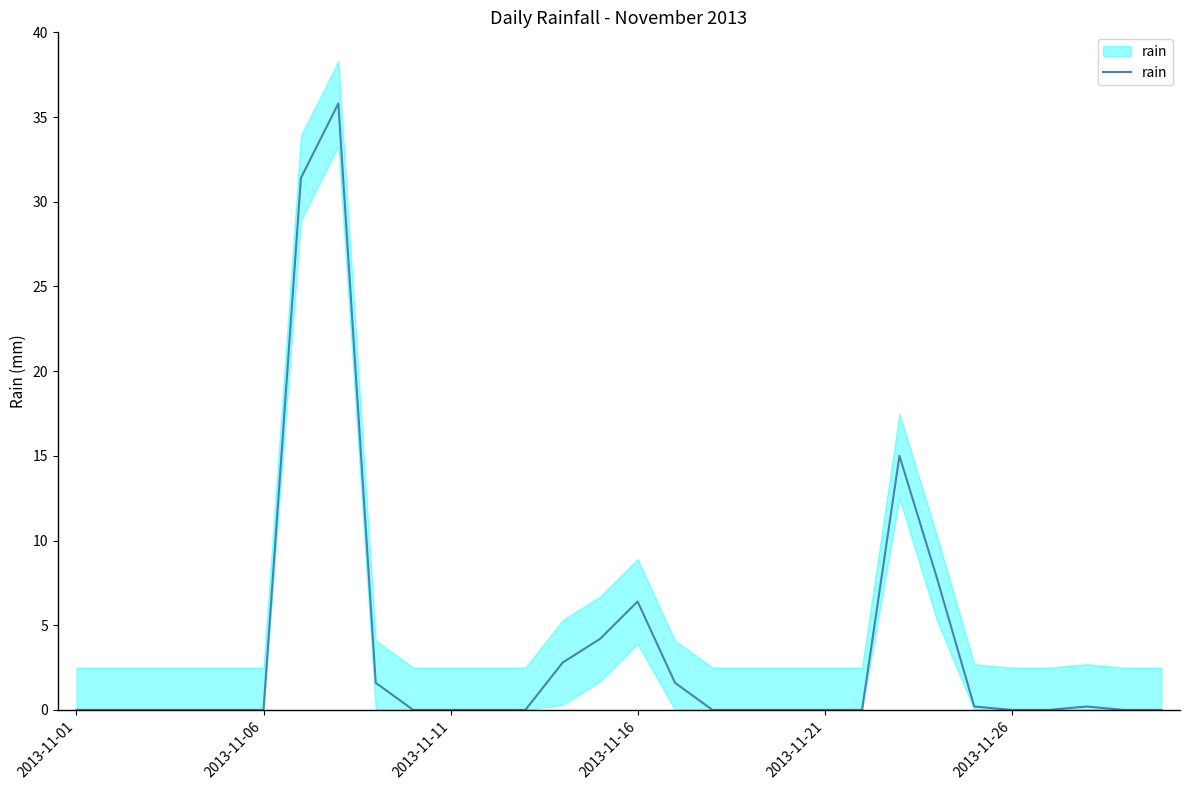

What position from the right is 9?

21